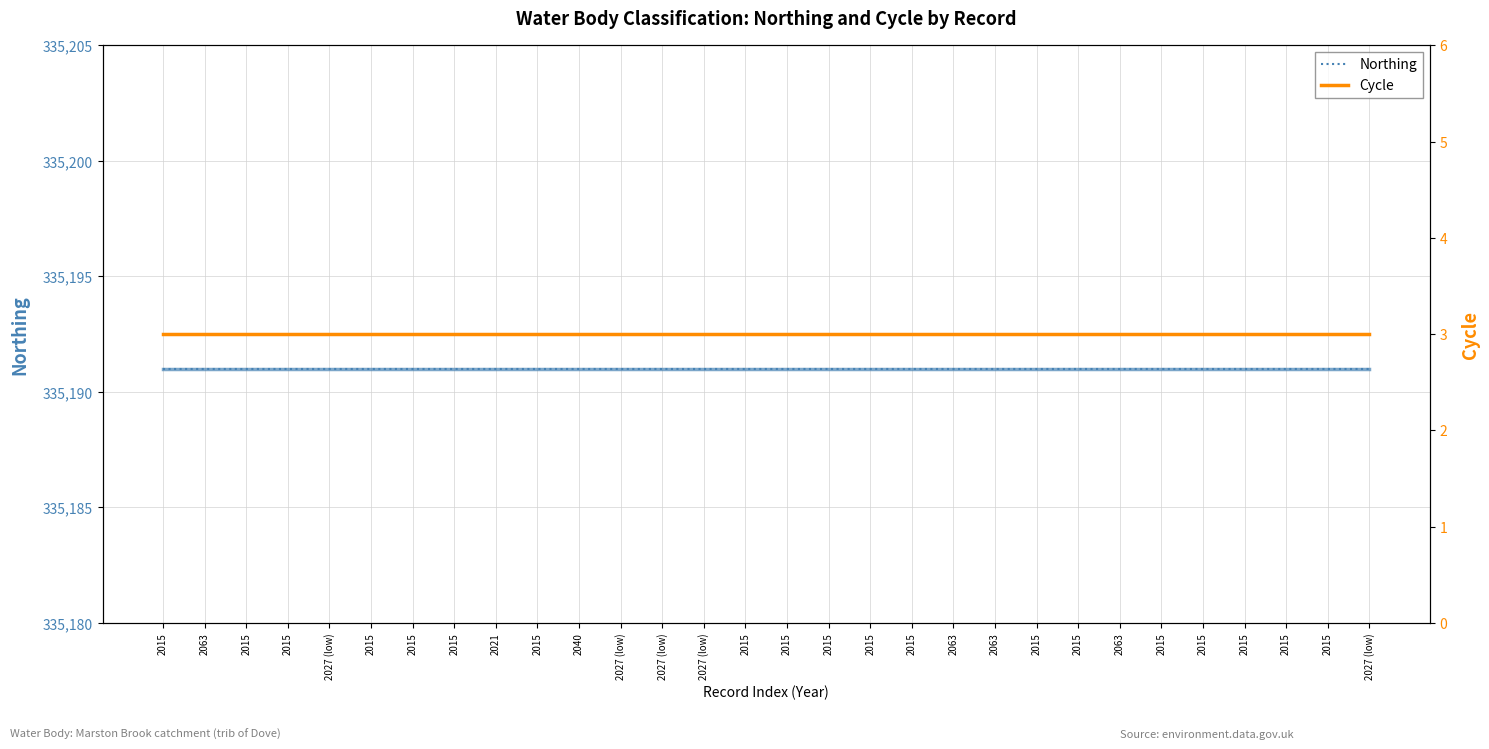

Does the chart have visible grid lines?

Yes